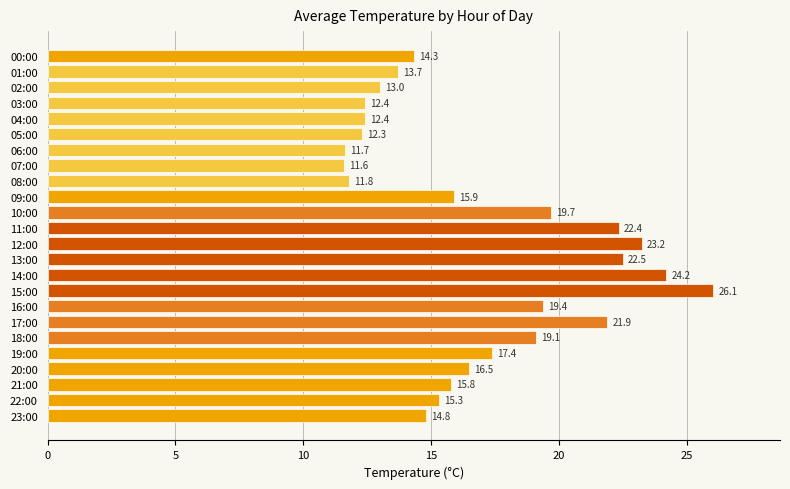

What is the change in value from 11:00 to 15:00?

+3.7